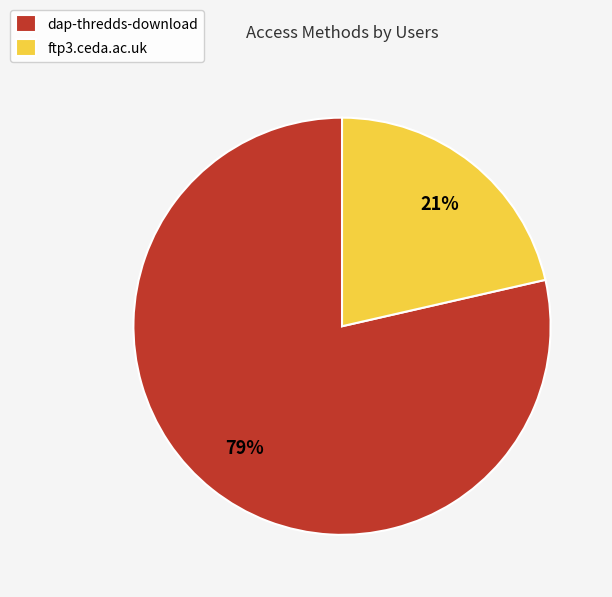

What percentage is the dap-thredds-download slice, to the nearest percent?

79%